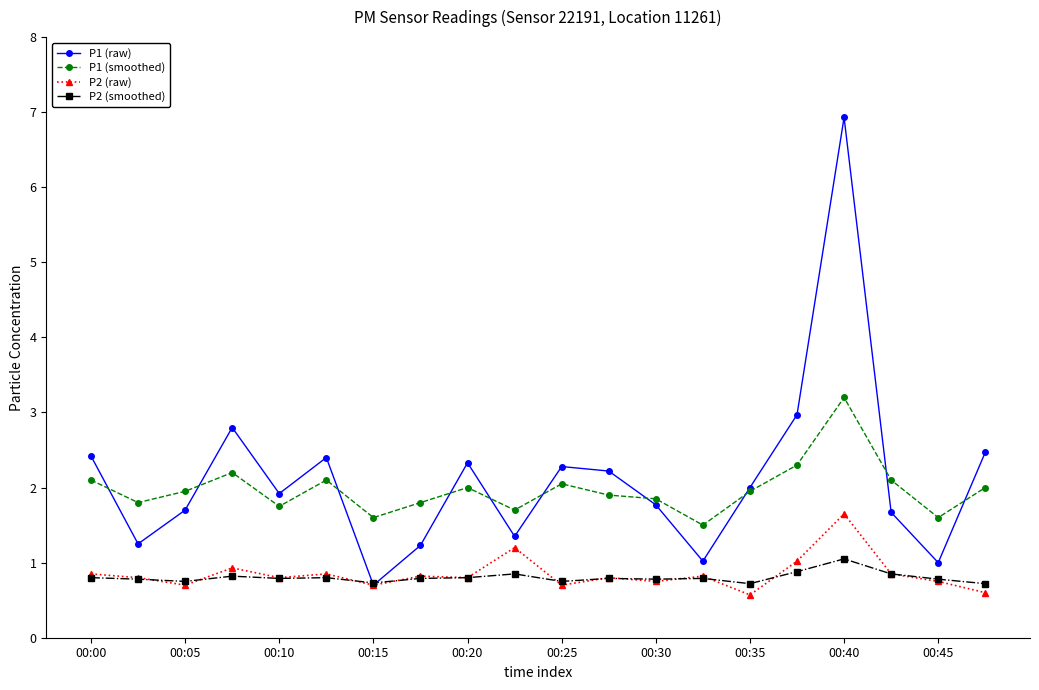

Which series has the largest range (max minus min)?

P1 (raw)